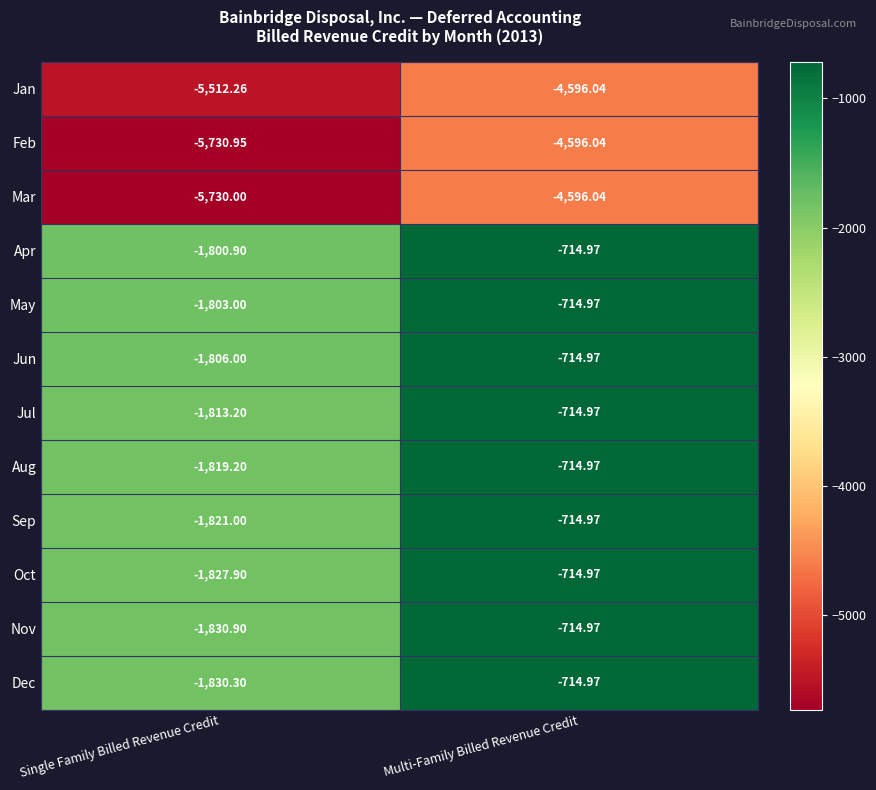

At which label does Sep reach its minimum?

Single Family Billed Revenue Credit